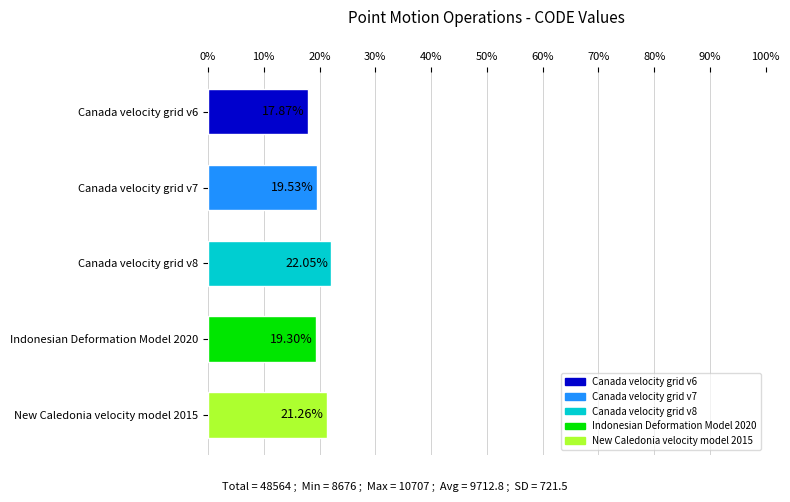

What is the average value?

20.0